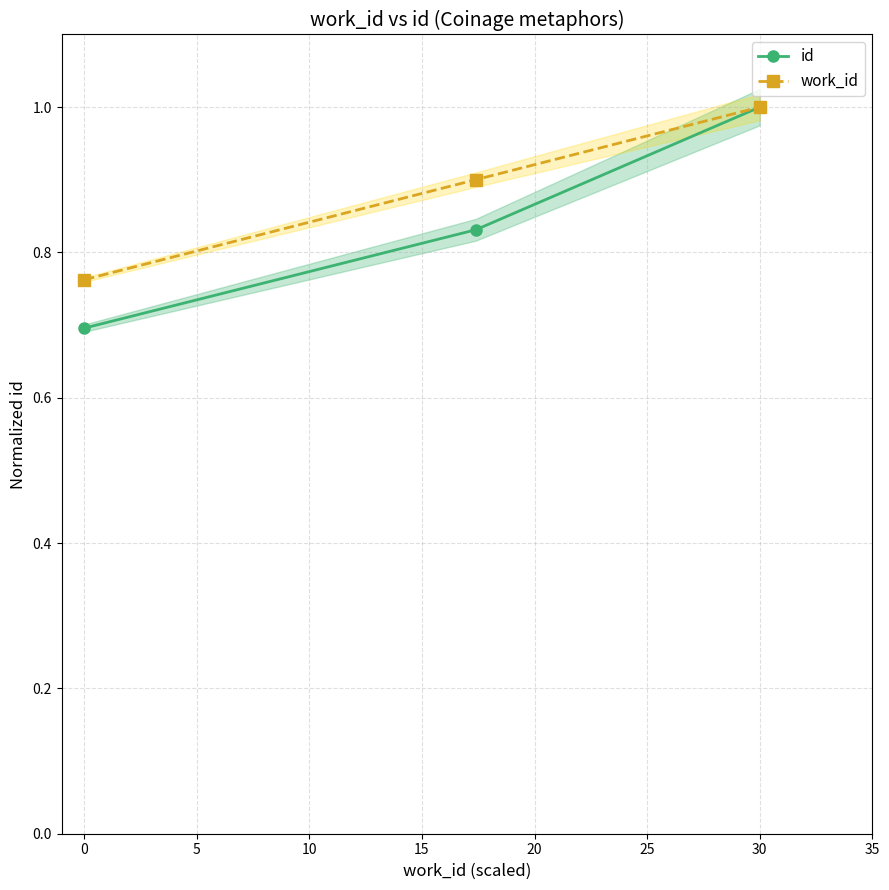

The work_id series shows 1.0 at 30. True or false?

True